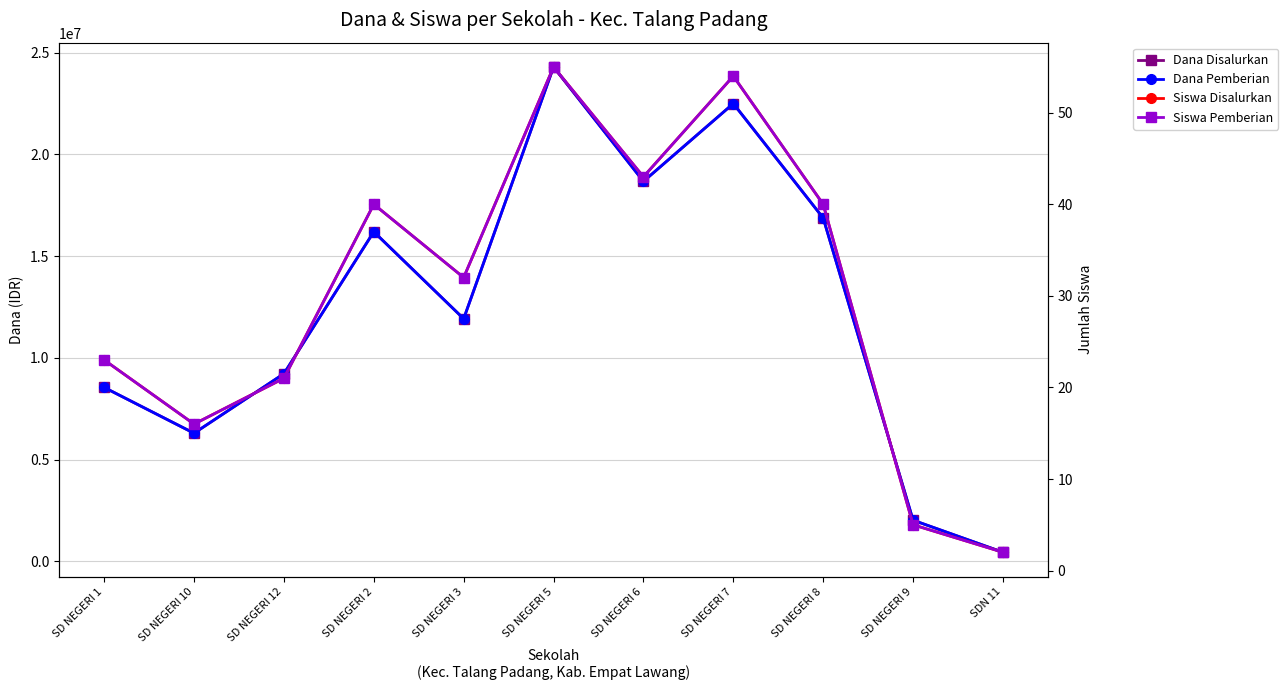

List the labels in order of Siswa Disalurkan value, largest first.

SD NEGERI 5, SD NEGERI 7, SD NEGERI 6, SD NEGERI 2, SD NEGERI 8, SD NEGERI 3, SD NEGERI 1, SD NEGERI 12, SD NEGERI 10, SD NEGERI 9, SDN 11